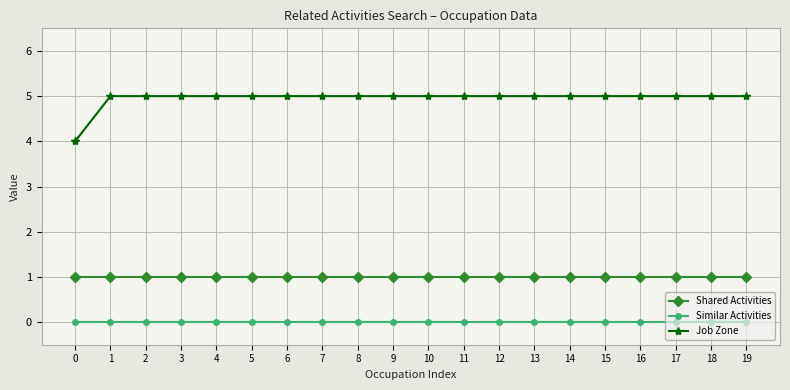

How many distinct data groups are displayed?

3